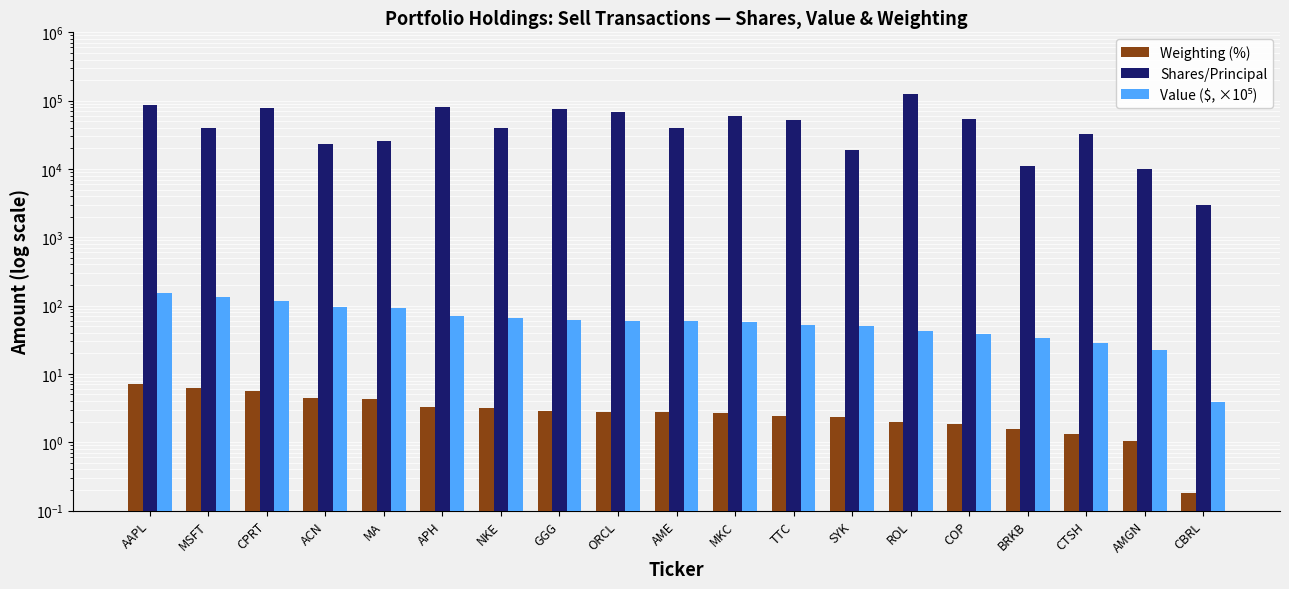

Which category has the lowest value in the Shares/Principal series?

CBRL